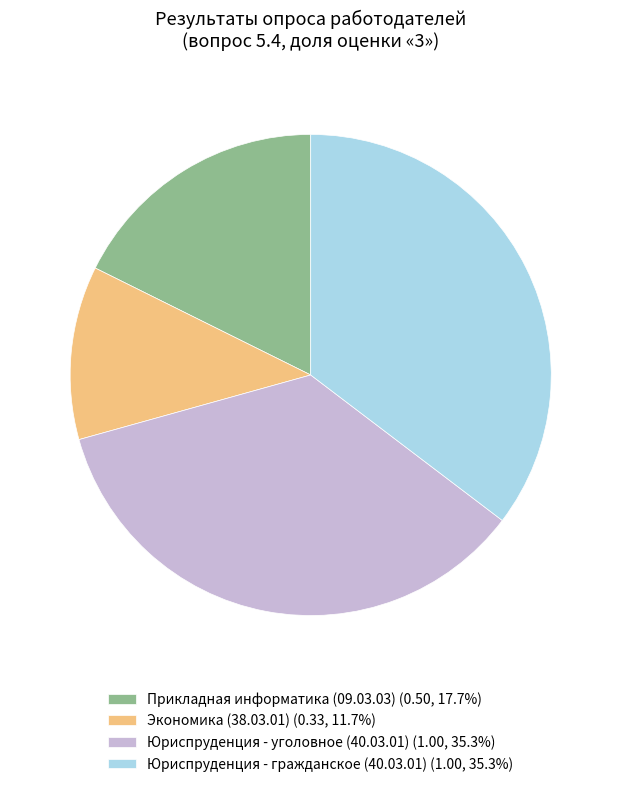

Approximately how many times larger is the value at Экономика (38.03.01) (0.33, 11.7%) compared to Прикладная информатика (09.03.03) (0.50, 17.7%)?

0.7